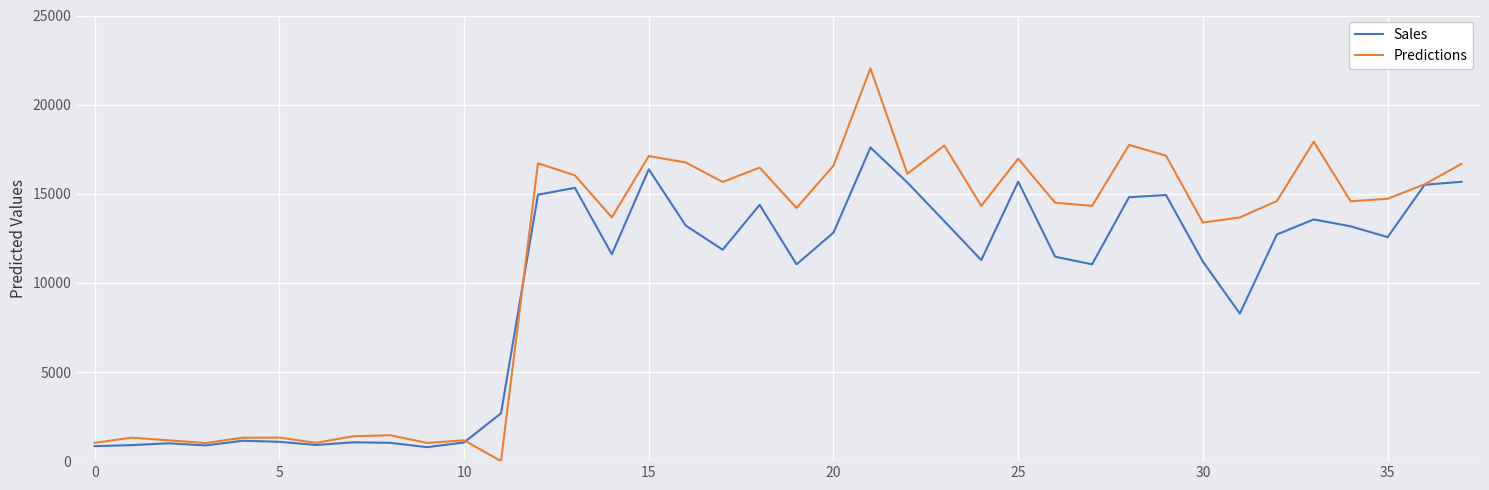

Rank the series by their maximum value, from lowest to highest.

Sales, Predictions